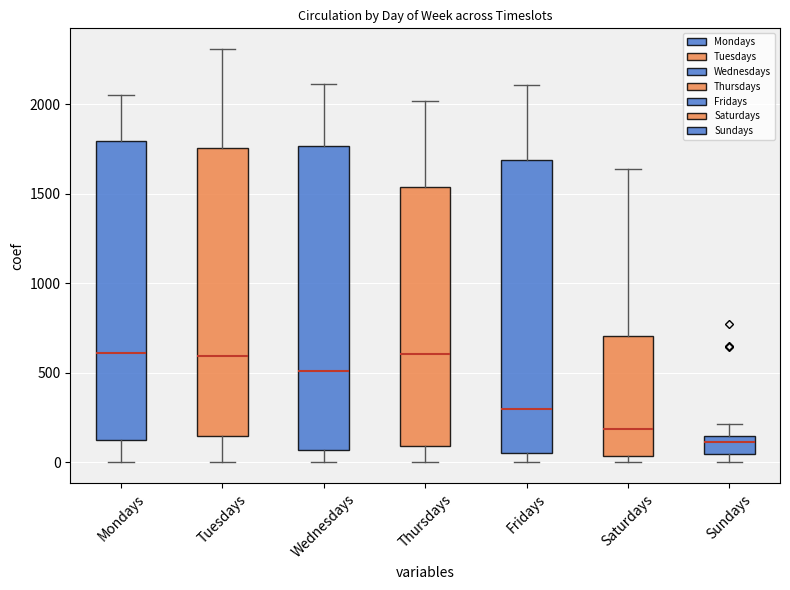

Reading left to right, read every box against the y-axis: the position of its median line, the range the box covers, and the ends of its whiskers. The values are not printed on the chart, so give them approximately, as read against the axis.

Mondays: median 600, box 150 to 1800, whiskers 0 to 2050
Tuesdays: median 600, box 150 to 1750, whiskers 0 to 2300
Wednesdays: median 500, box 50 to 1750, whiskers 0 to 2100
Thursdays: median 600, box 100 to 1550, whiskers 0 to 2000
Fridays: median 300, box 50 to 1700, whiskers 0 to 2100
Saturdays: median 200, box 50 to 700, whiskers 0 to 1650
Sundays: median 100, box 50 to 150, whiskers 0 to 200